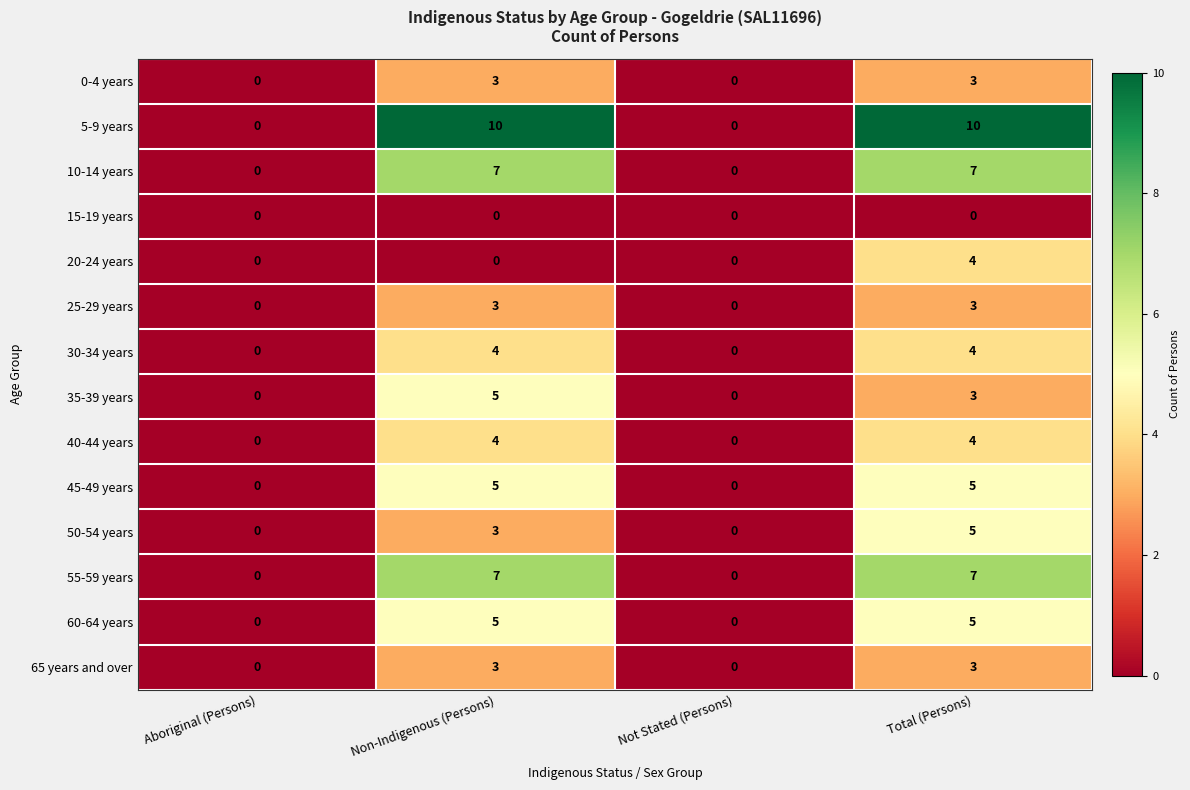

What is the sum of the 10-14 years values at Total (Persons) and Non-Indigenous (Persons)?

14